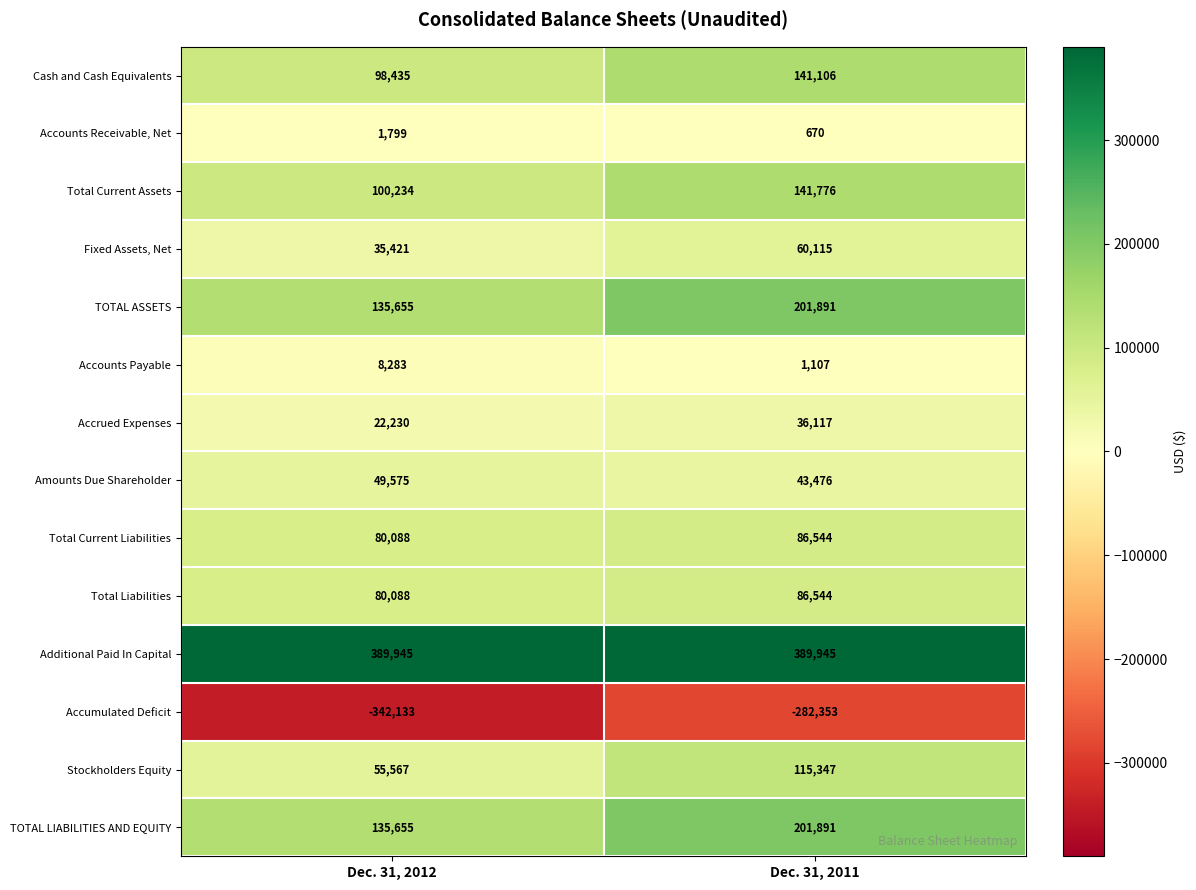

What is the average value of the Accounts Payable series?

4695